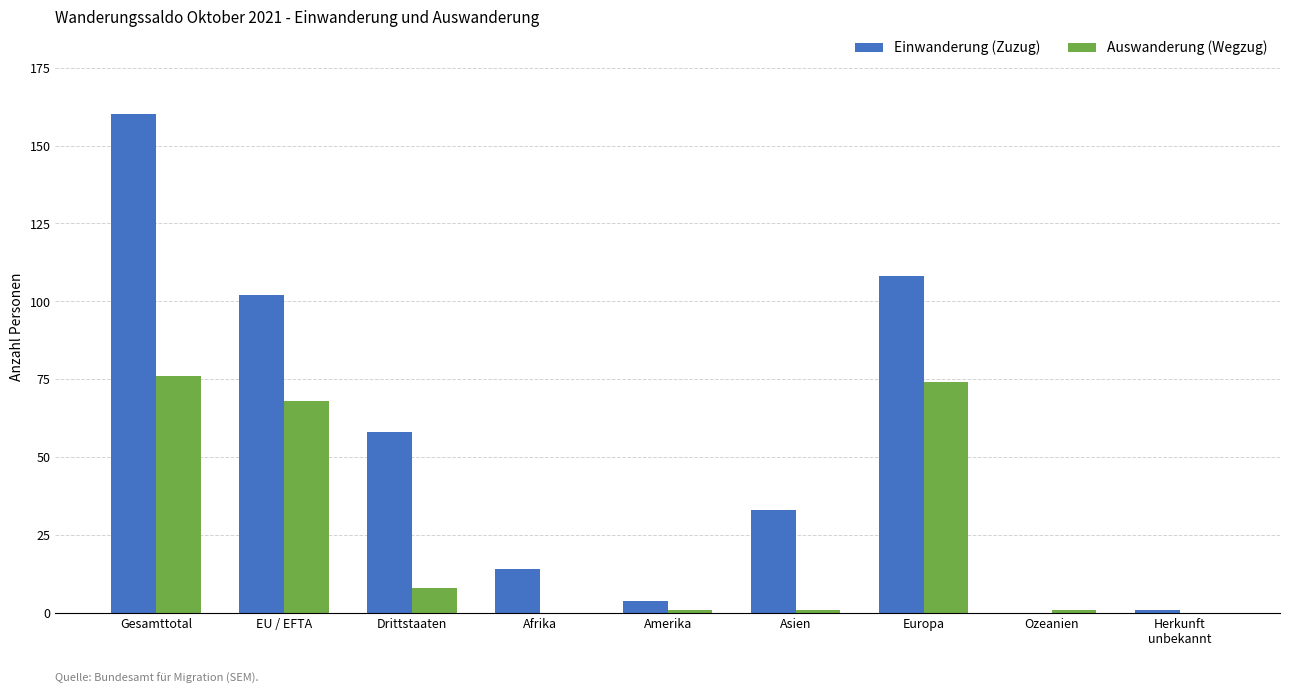

What is the average value of the Einwanderung (Zuzug) series?

53